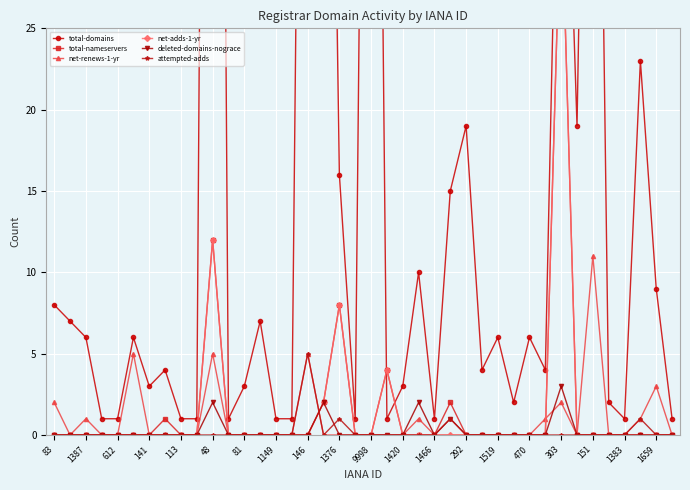

At which label does attempted-adds reach its peak?

146